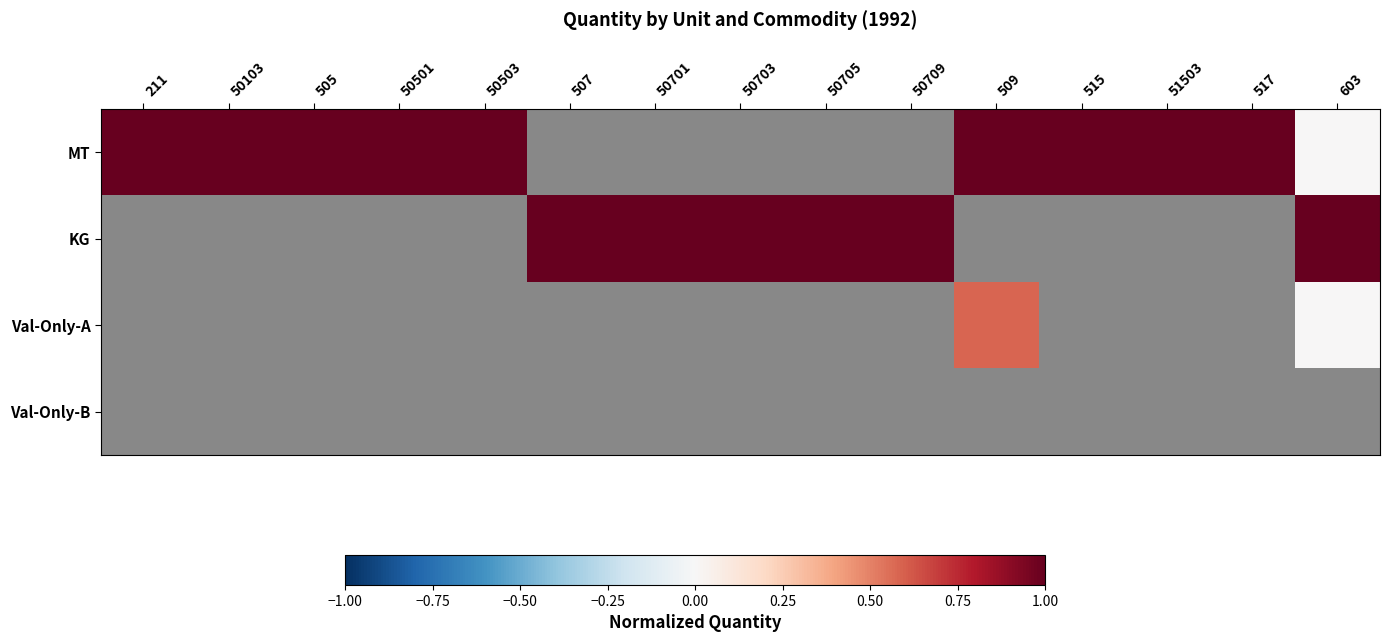

Between 515 and 50503, which is larger?

515